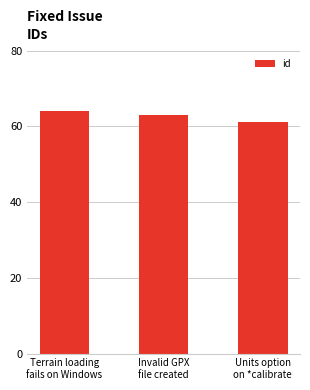

What is the change in value from Terrain loading
fails on Windows to Invalid GPX
file created?

-1